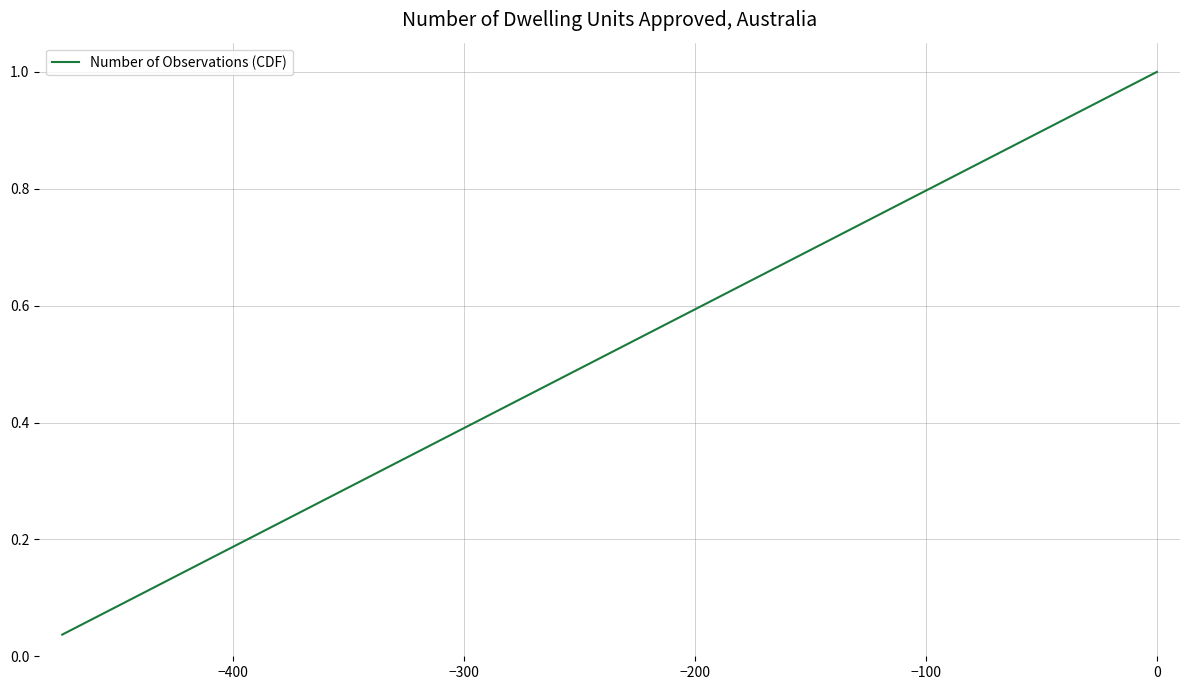

True or false: the data has more than 0 interior local peaks.

False